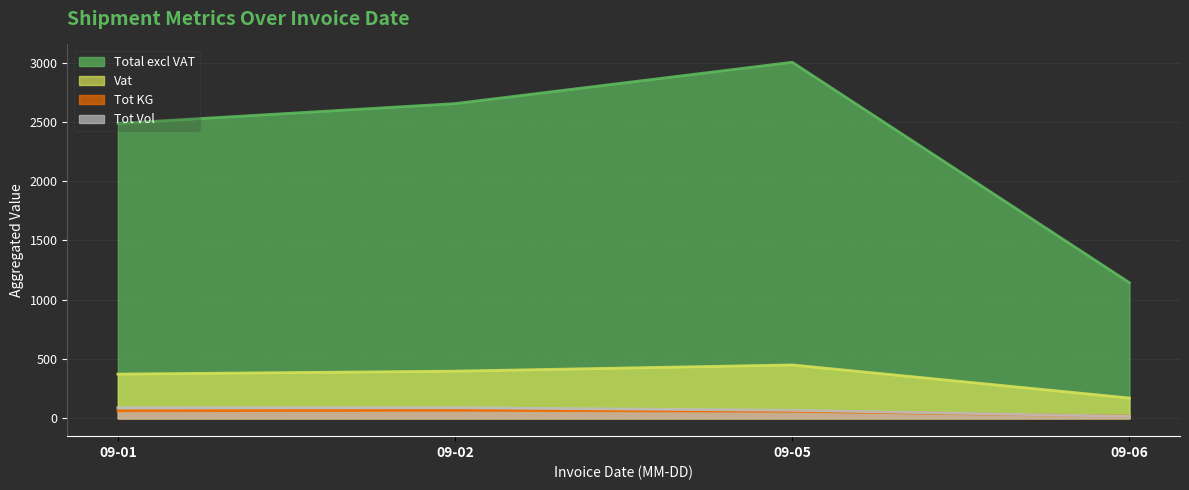

True or false: Tot Vol and Vat cross at least once.

False